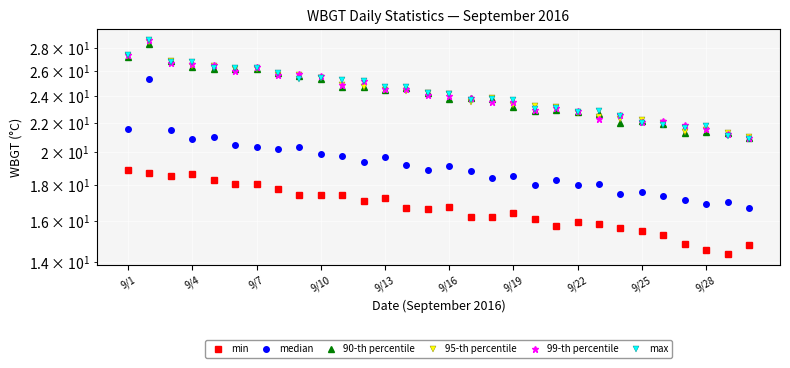

What is the difference between the min values at 9/7 and 18?

2.1